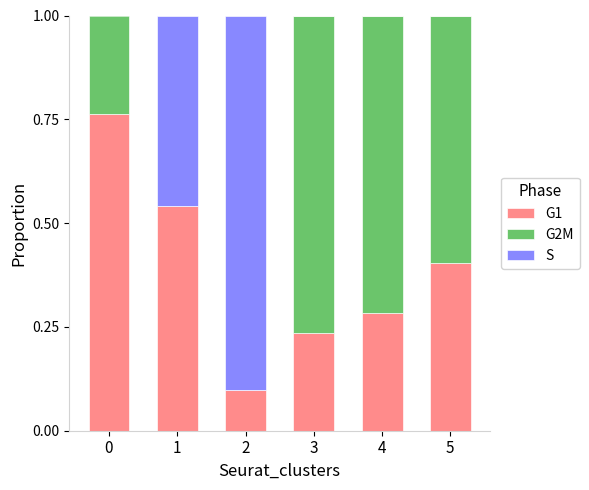

What value does the G1 series have at 5?

0.4